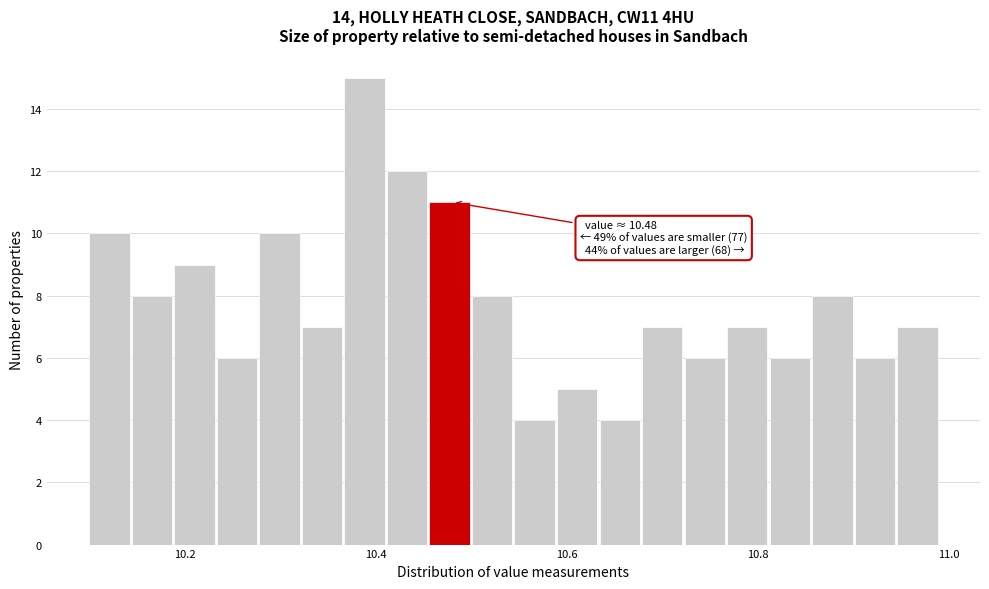

Read against the x-axis, roughly where is the centre of the tallest bar?

10.38